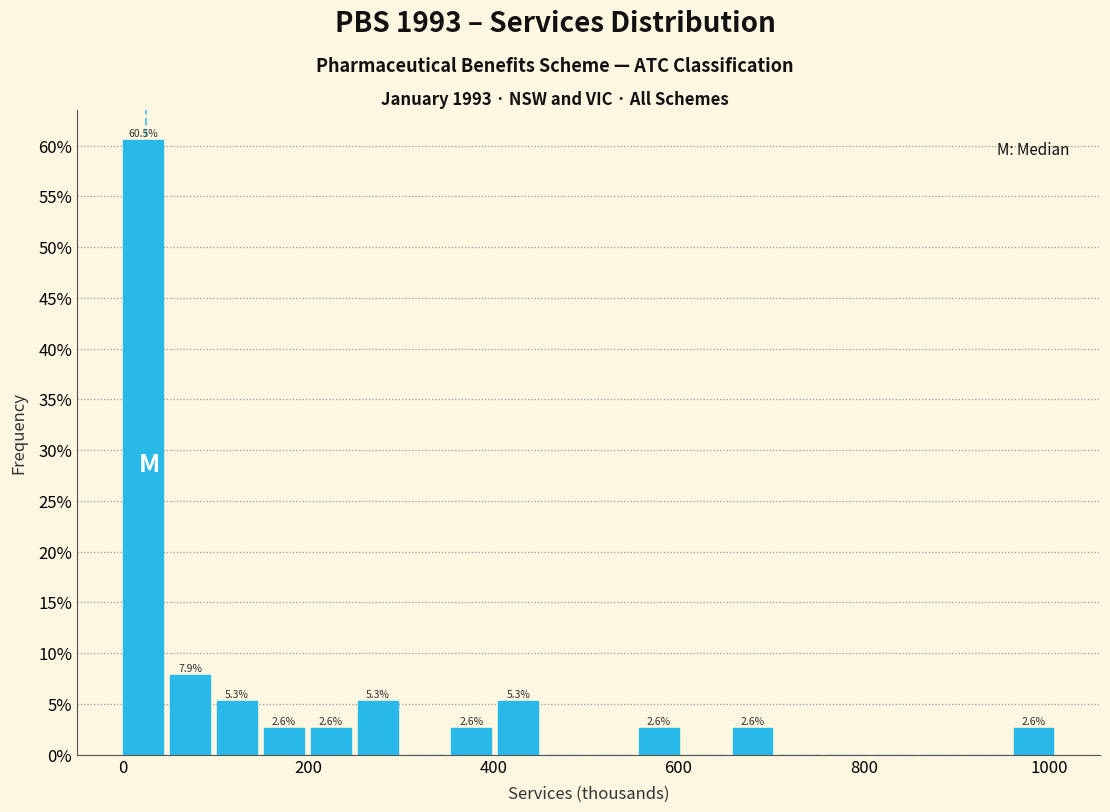

Read against the x-axis, roughly where is the centre of the tallest bar?

20